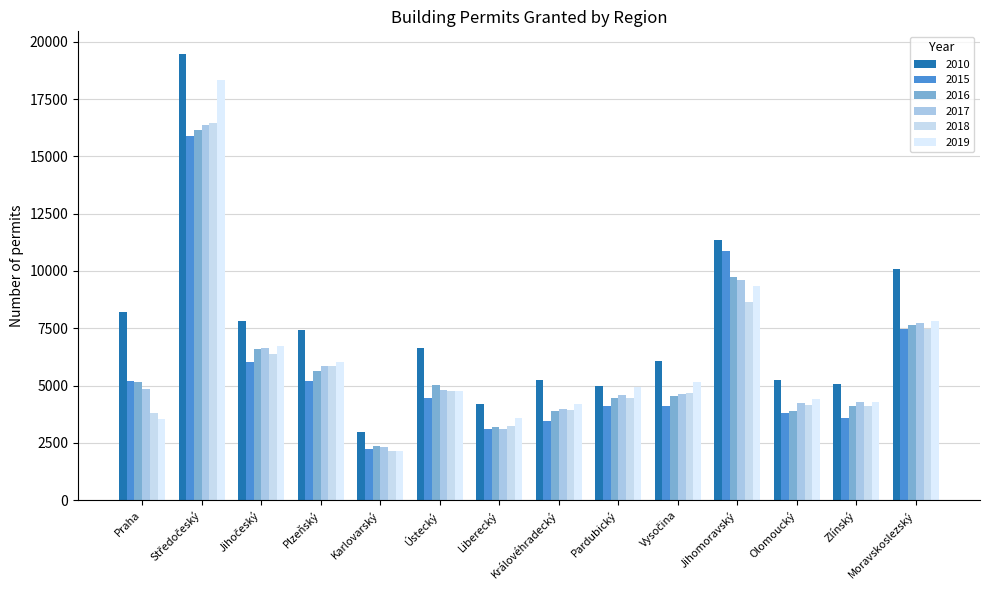

How many bars are there in total?

84